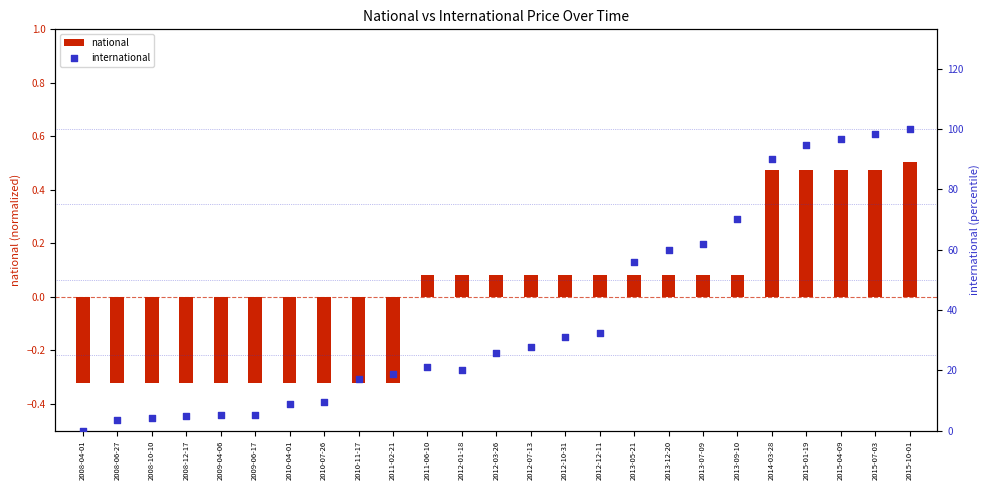

Is the value of international at 2009-06-17 greater than the value of national at 2015-07-03?

Yes